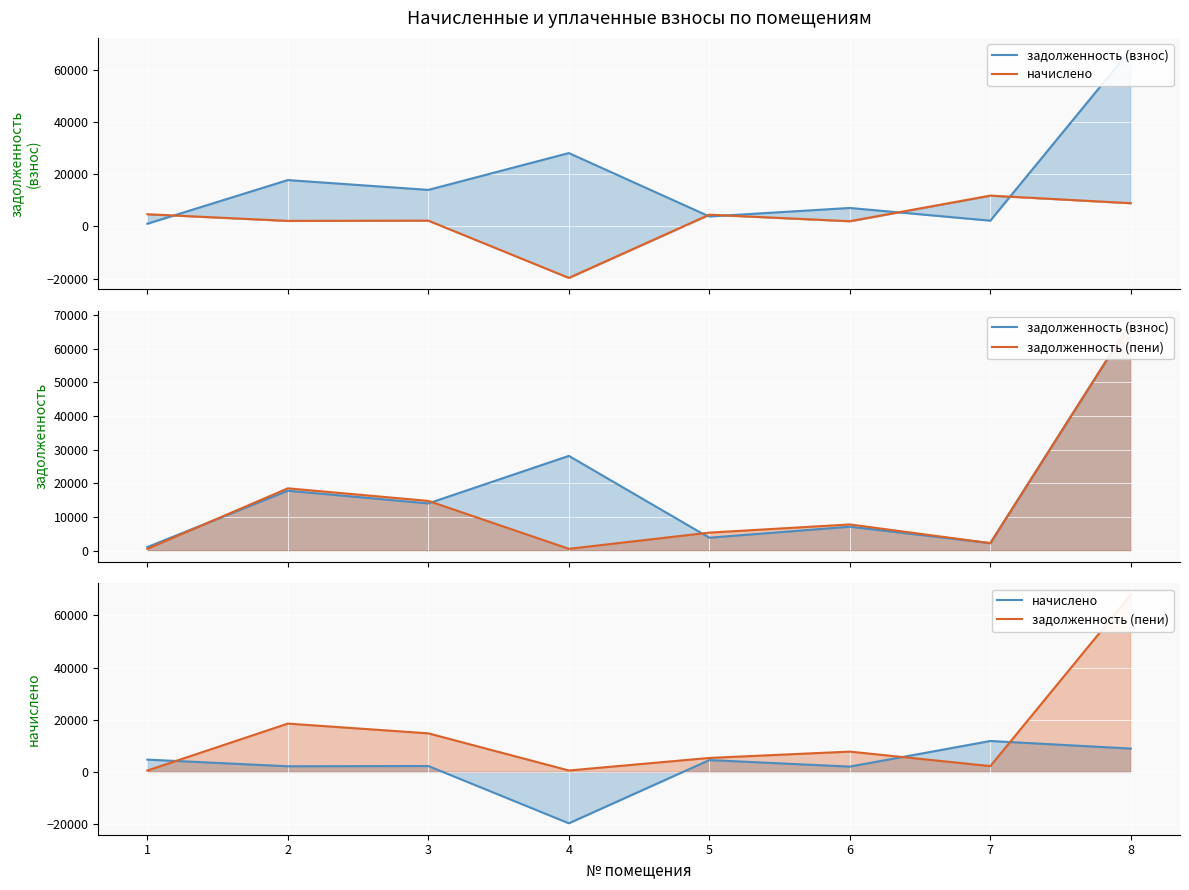

Which series ends up on top after the final intersection of задолженность (взнос) and начислено?

задолженность (взнос)